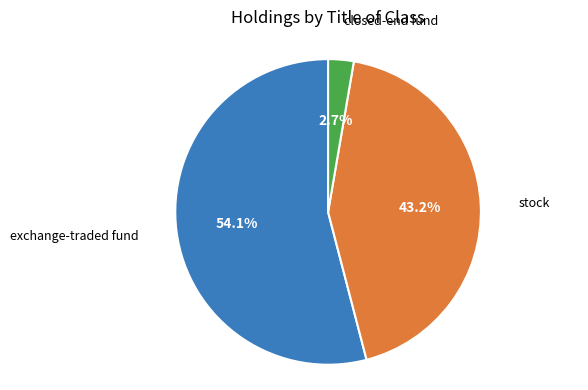

Which has a higher value, closed-end fund or exchange-traded fund?

exchange-traded fund